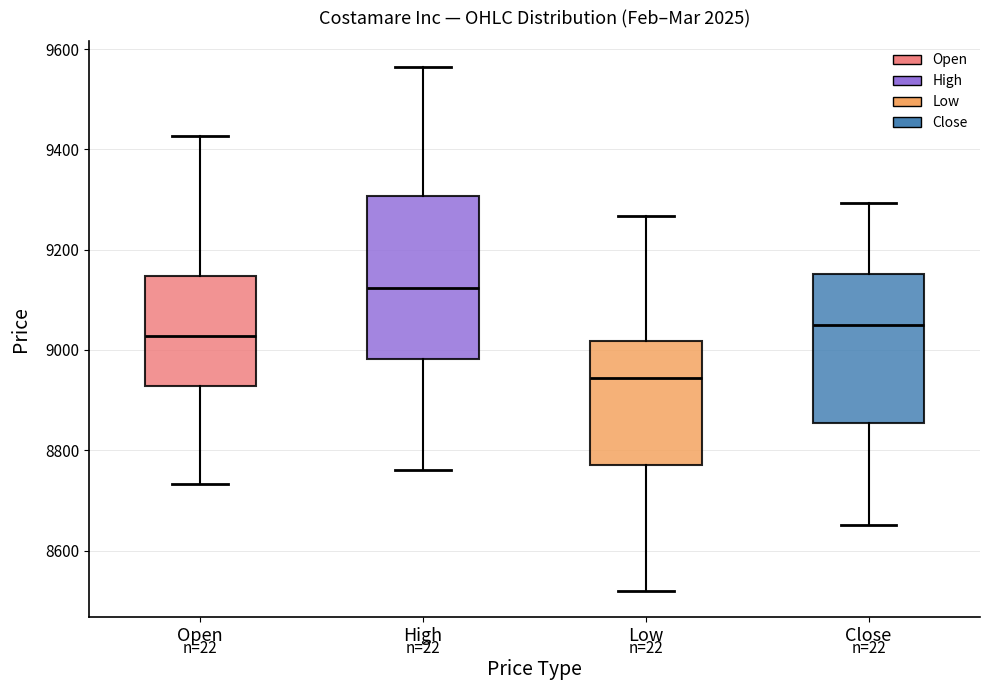

Which box's median line is the highest?

High